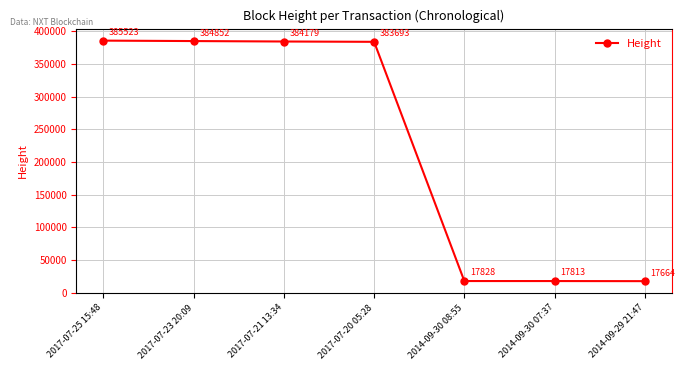

What is the change in value from 2017-07-21 13:34 to 2014-09-30 08:55?

-366351